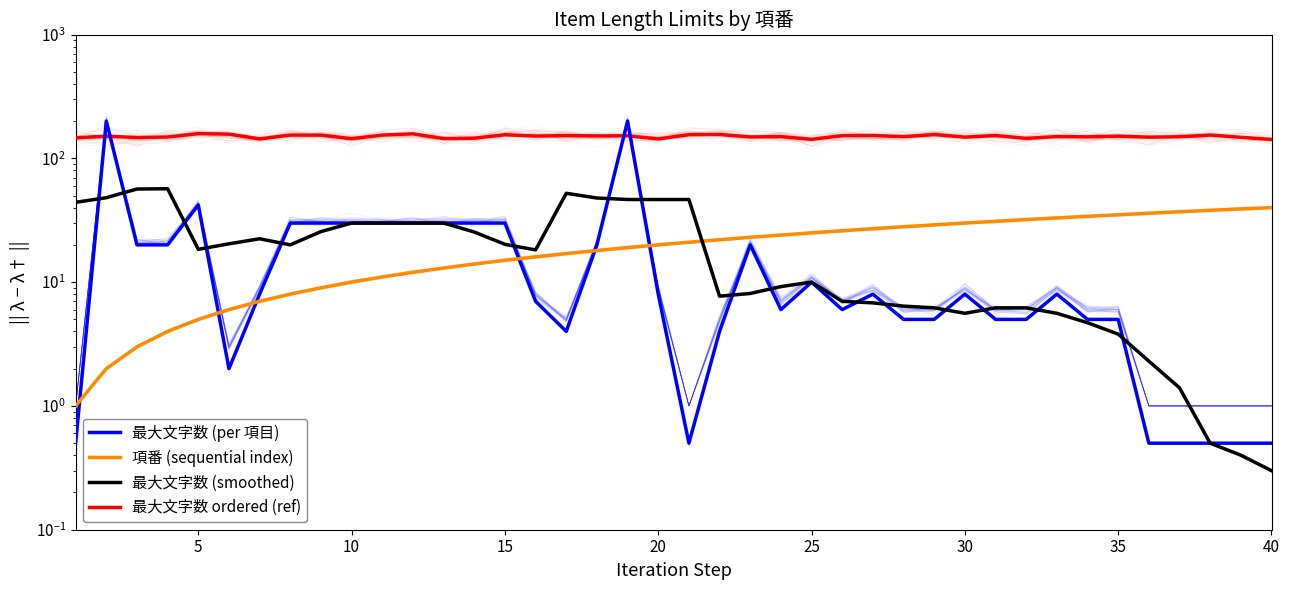

How many lines are shown in the chart?

4